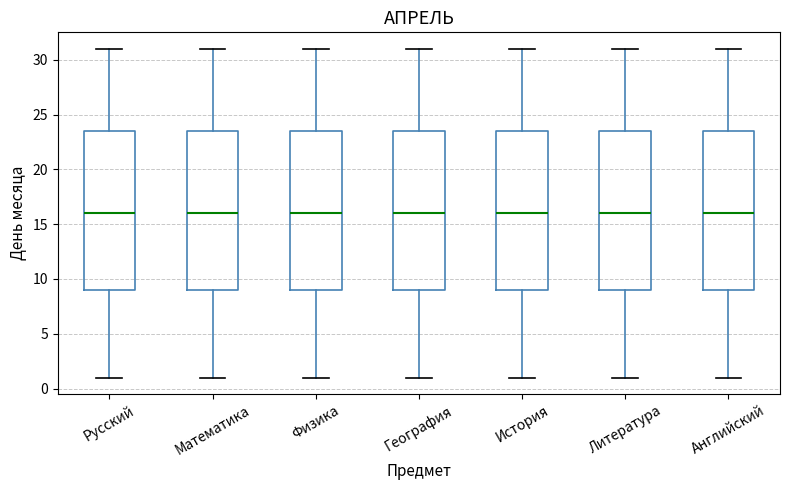

Reading left to right, read every box against the y-axis: the position of its median line, the range the box covers, and the ends of its whiskers. The values are not printed on the chart, so give them approximately, as read against the axis.

Русский: median 16.0, box 9.0 to 23.5, whiskers 1.0 to 31.0
Математика: median 16.0, box 9.0 to 23.5, whiskers 1.0 to 31.0
Физика: median 16.0, box 9.0 to 23.5, whiskers 1.0 to 31.0
География: median 16.0, box 9.0 to 23.5, whiskers 1.0 to 31.0
История: median 16.0, box 9.0 to 23.5, whiskers 1.0 to 31.0
Литература: median 16.0, box 9.0 to 23.5, whiskers 1.0 to 31.0
Английский: median 16.0, box 9.0 to 23.5, whiskers 1.0 to 31.0